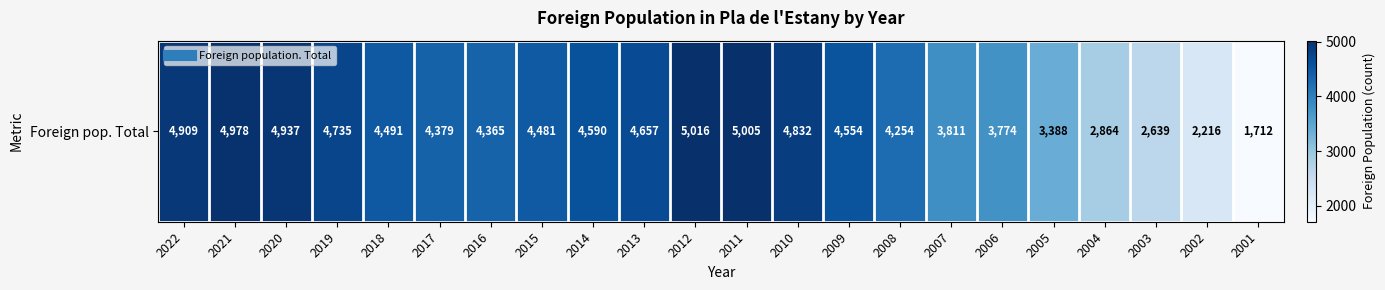

Approximately how many times larger is the value at 2004 compared to 2007?

0.8